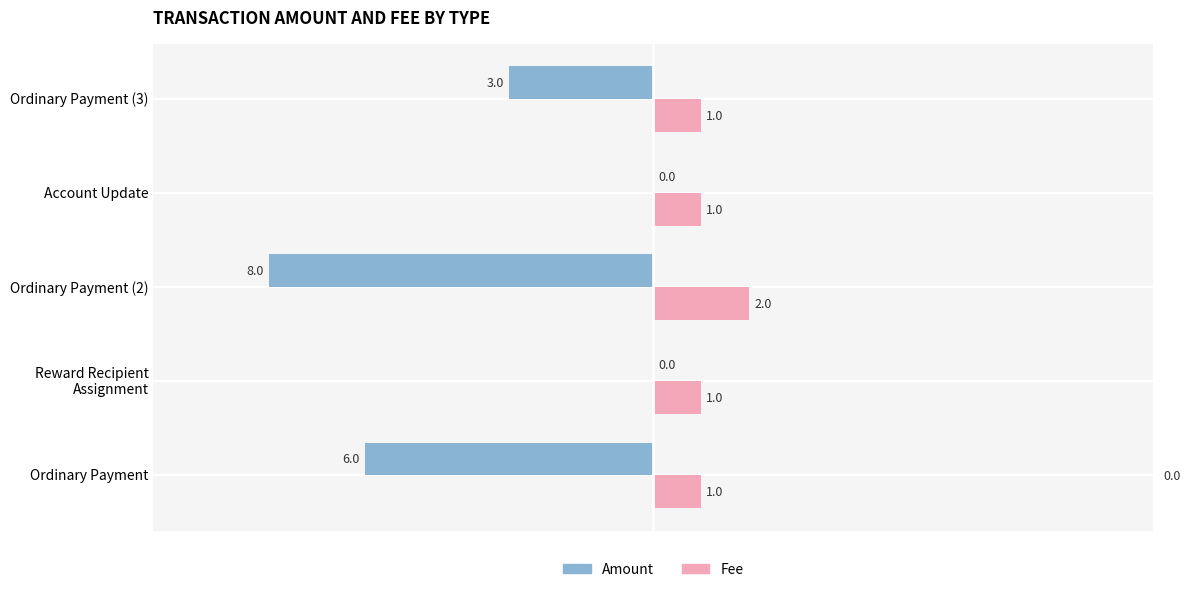

Which series has the largest range (max minus min)?

Amount